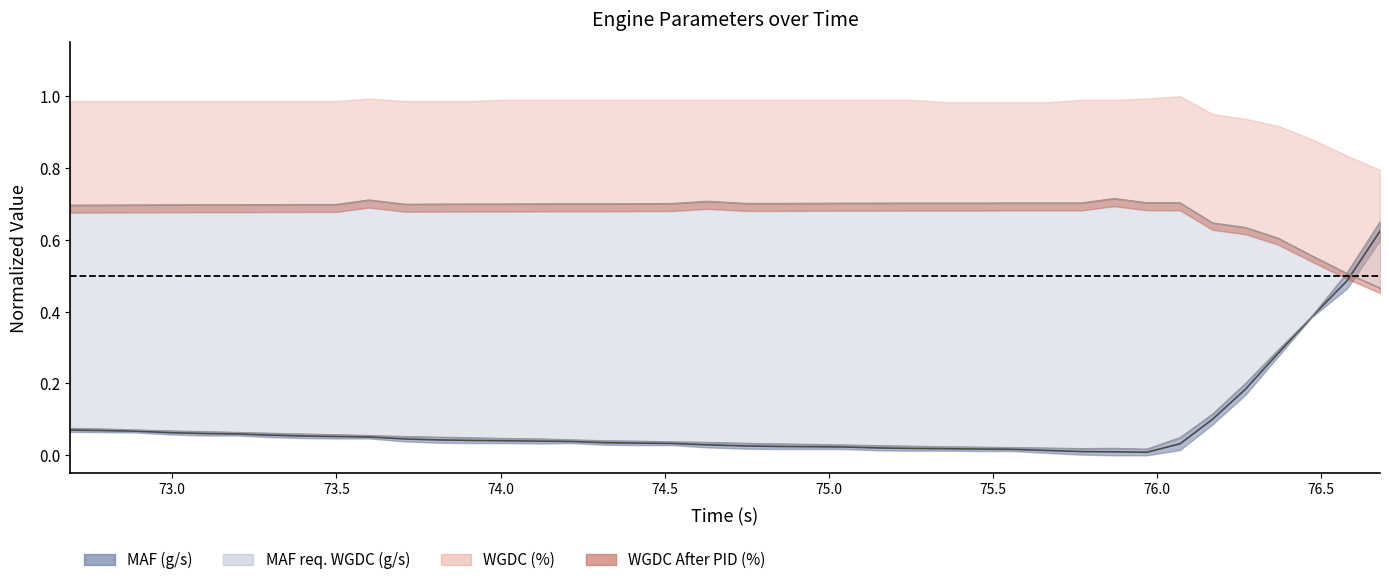

What is the sum of all MAF req. WGDC (g/s) values?

3.6